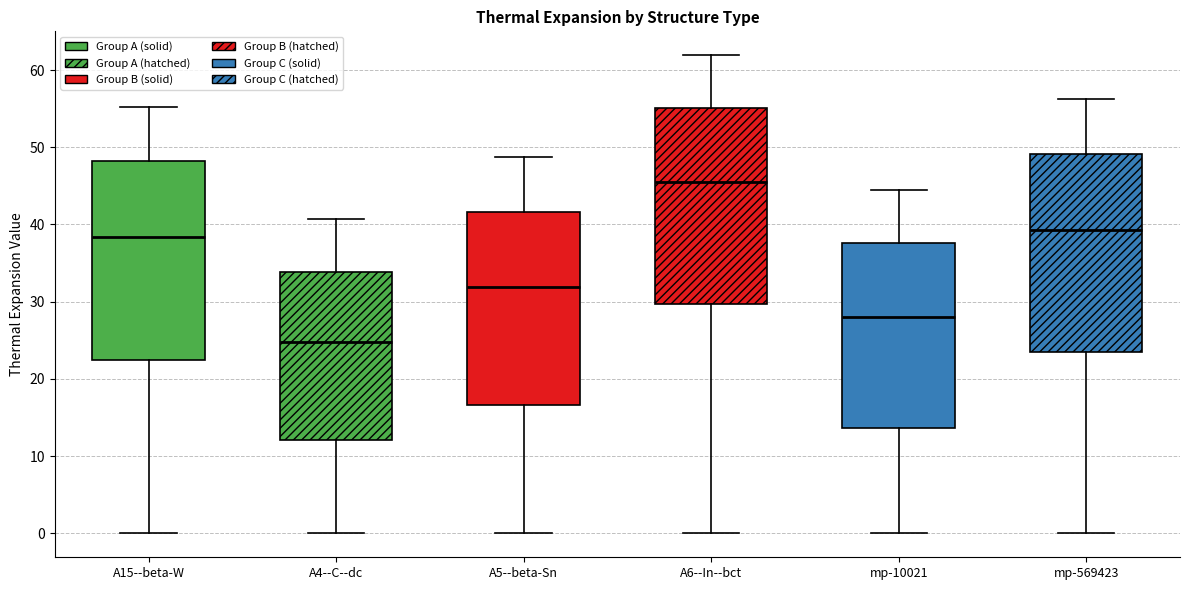

Which box has the highest median line?

A6--In--bct